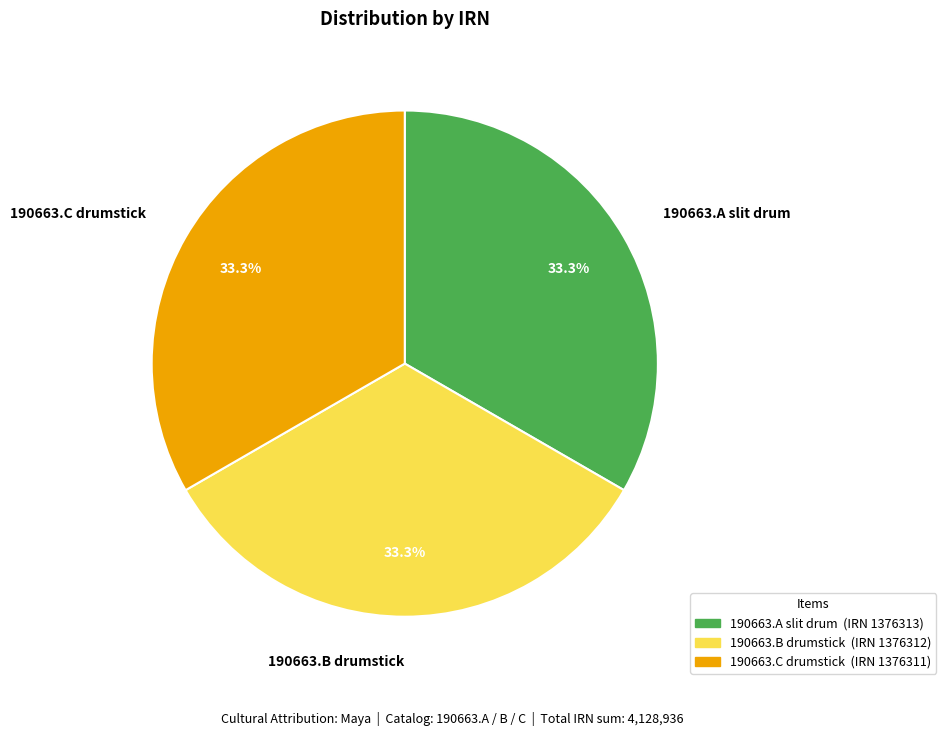

Approximately how many times larger is the value at 190663.A slit drum compared to 190663.C drumstick?

1.0